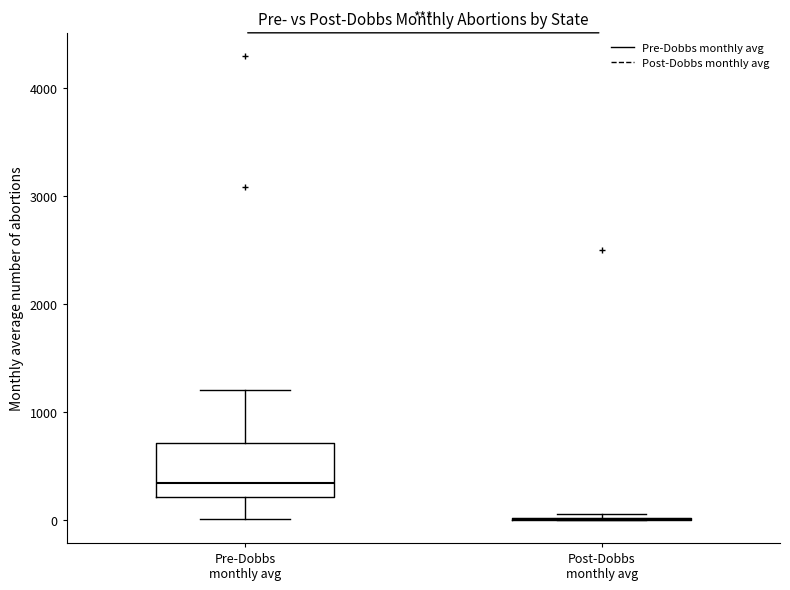

Reading left to right, read every box against the y-axis: the position of its median line, the range the box covers, and the ends of its whiskers. The values are not printed on the chart, so give them approximately, as read against the axis.

Pre-Dobbs monthly avg: median 300, box 200 to 700, whiskers 0 to 1200
Post-Dobbs monthly avg: box collapsed to a line at 0, whiskers 0 to 0